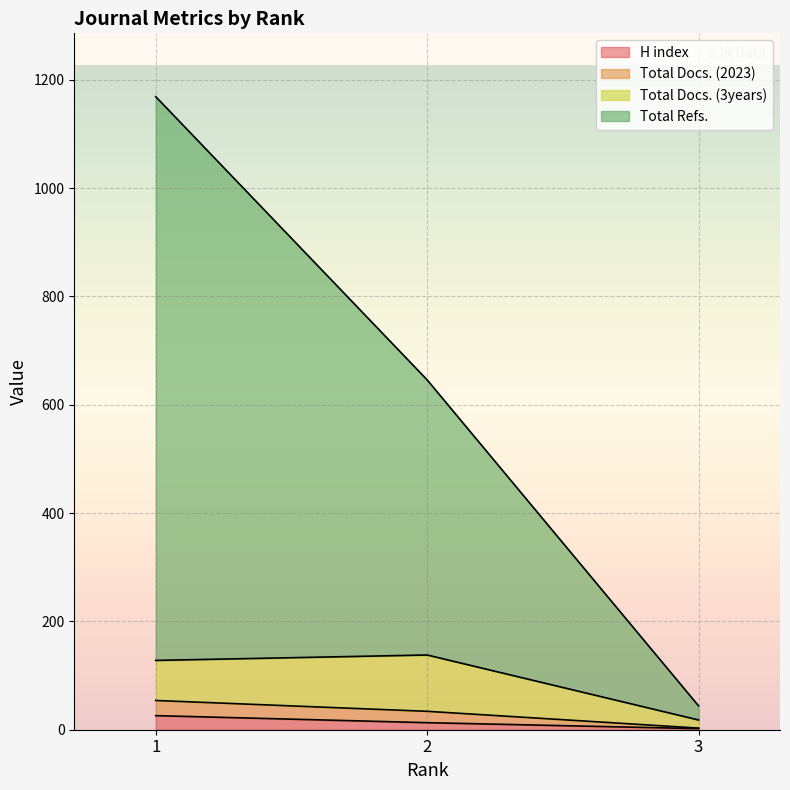

What is the maximum value for H index?

26